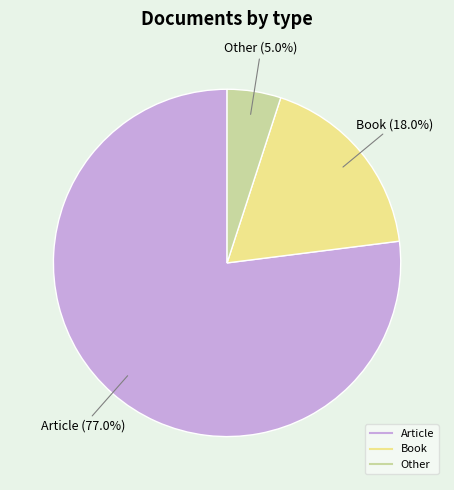

The Article slice represents 67% of the pie. True or false?

False